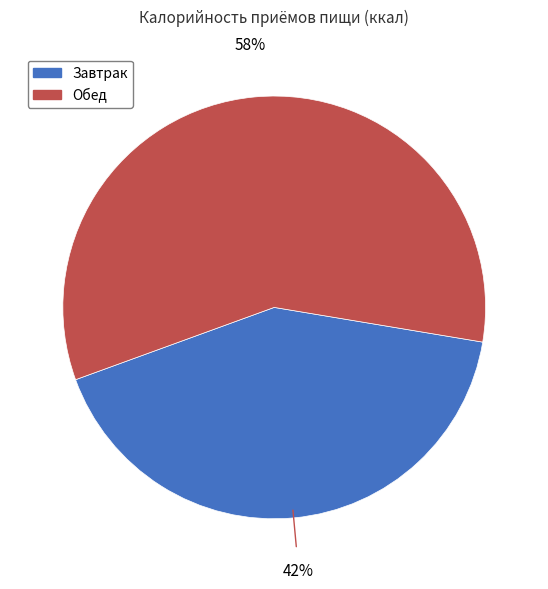

Which has a higher value, Обед or Завтрак?

Обед